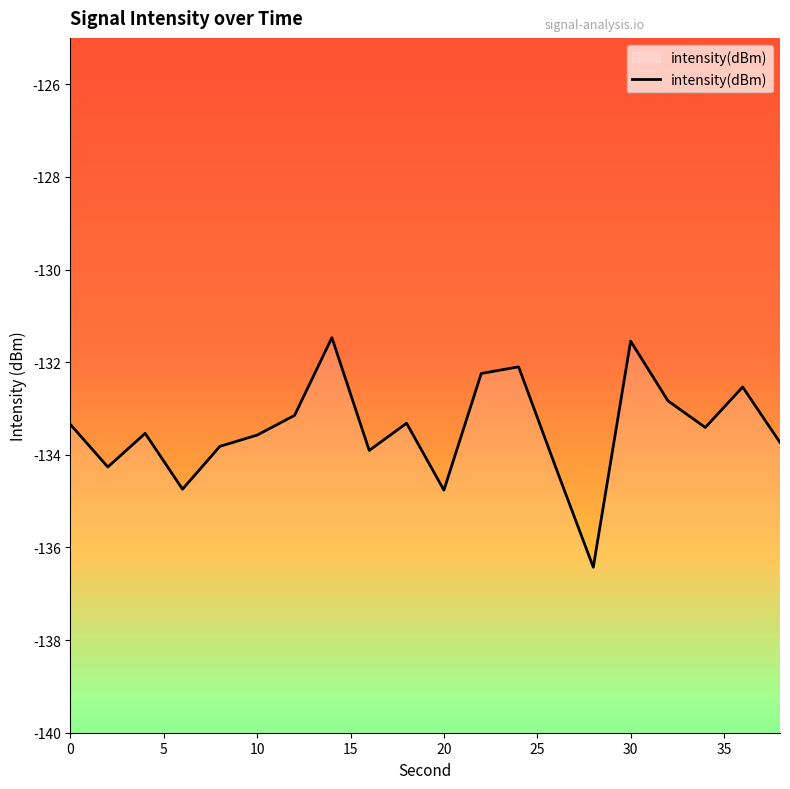

Count the number of data series in this chart.

1